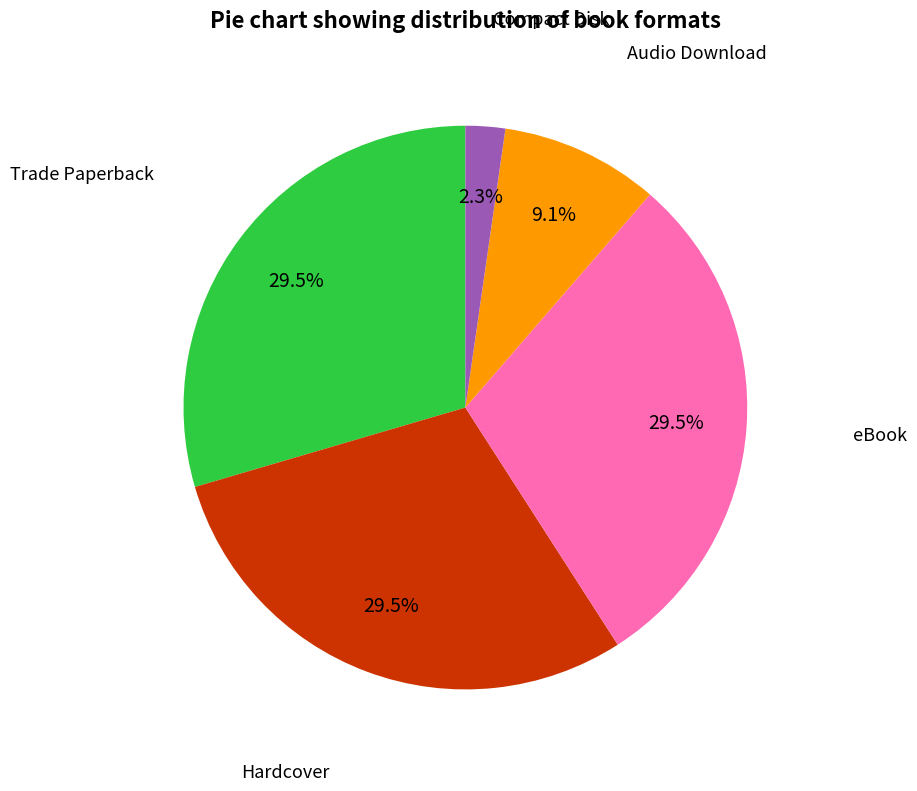

Does any single category account for the majority?

No